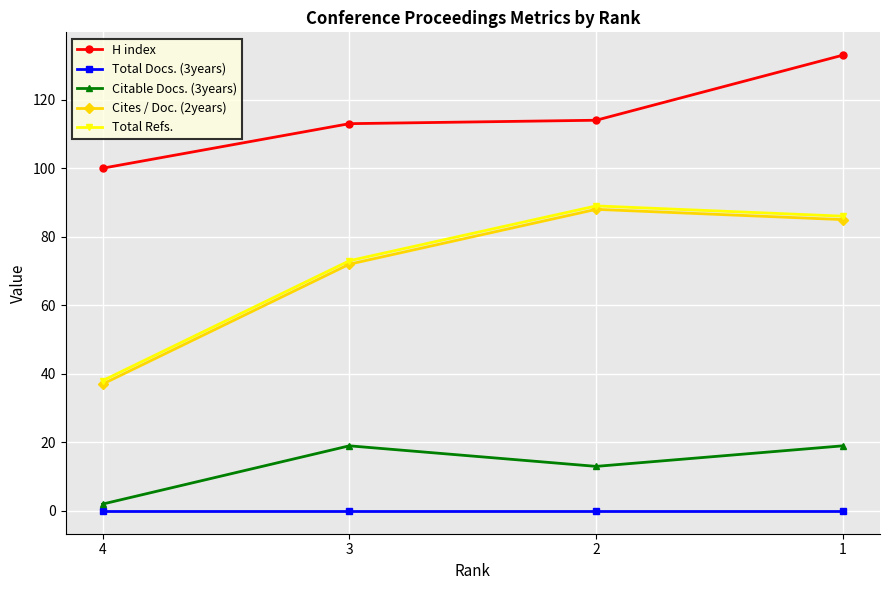

Which category has the highest value in the Cites / Doc. (2years) series?

2